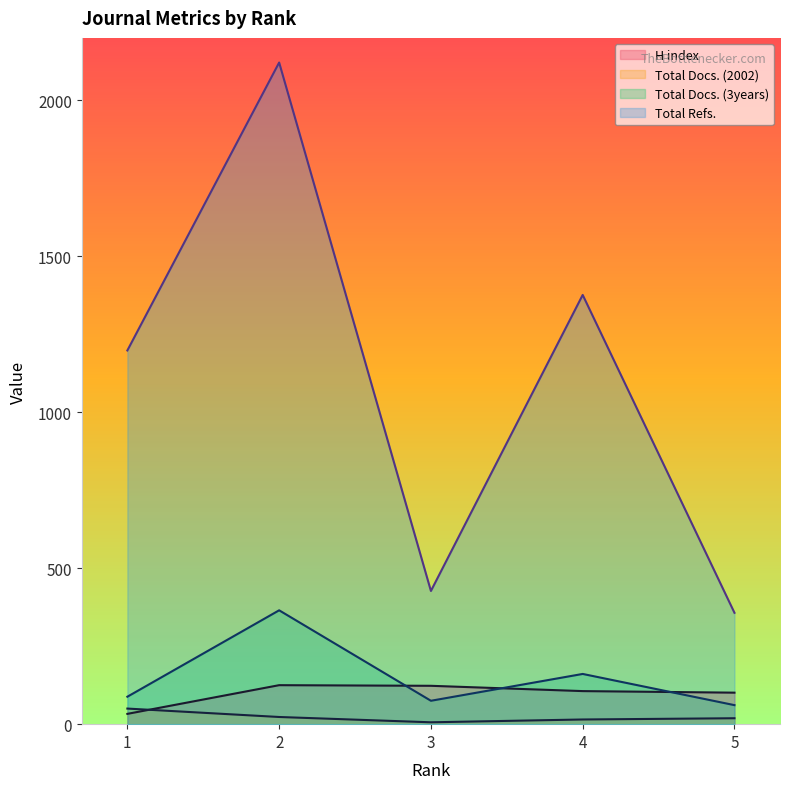

How many distinct data groups are displayed?

4